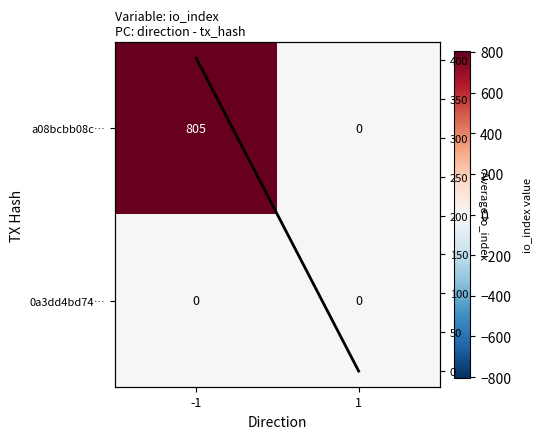

Which series has the widest spread of values?

a08bcbb08c…